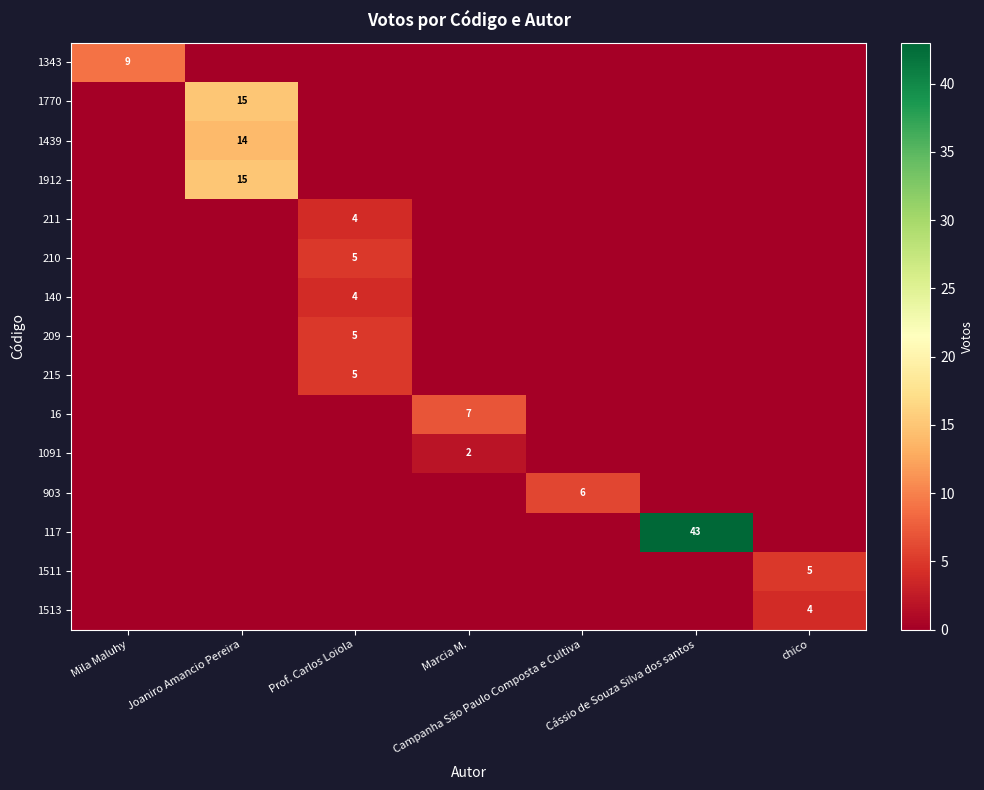

The 1091 series shows 1 at Marcia M.. True or false?

False